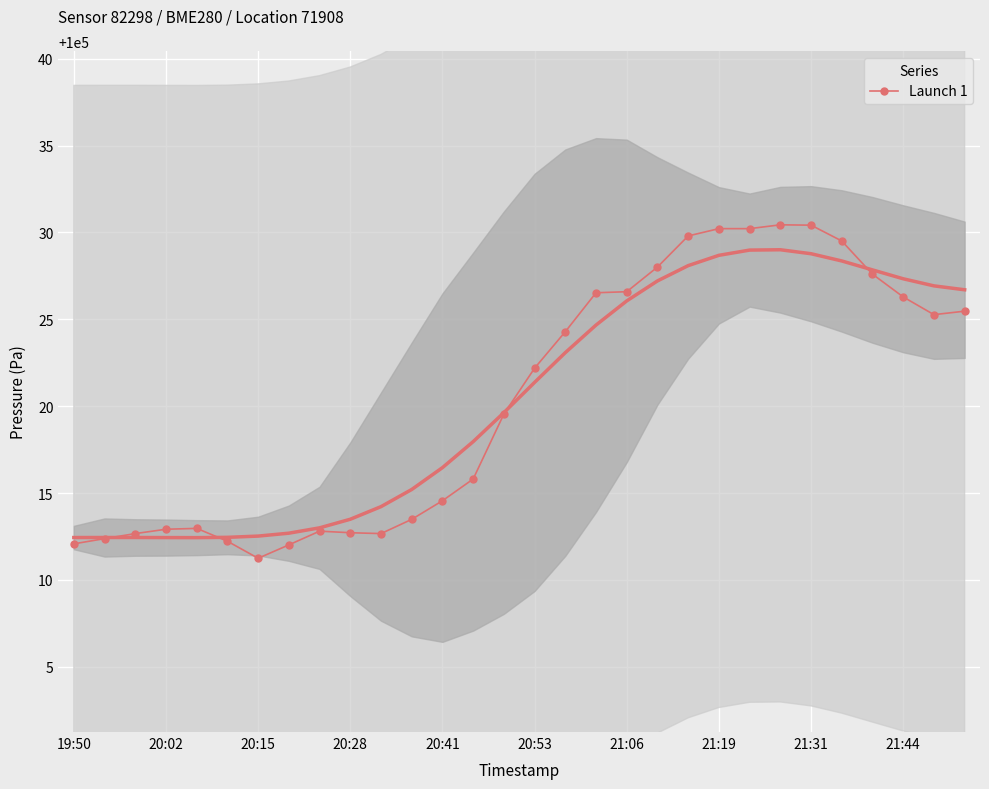

What is the sum of all values?

3000613.0